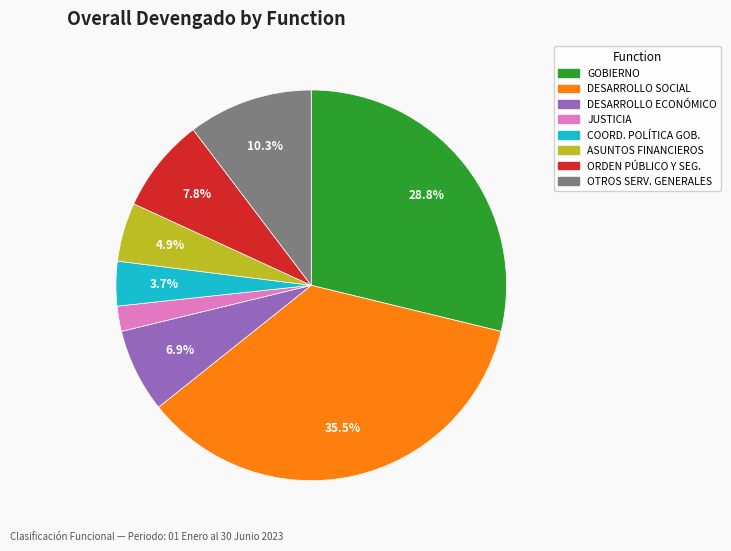

What is the ratio of the value at DESARROLLO SOCIAL to the value at COORD. POLÍTICA GOB.?

9.6